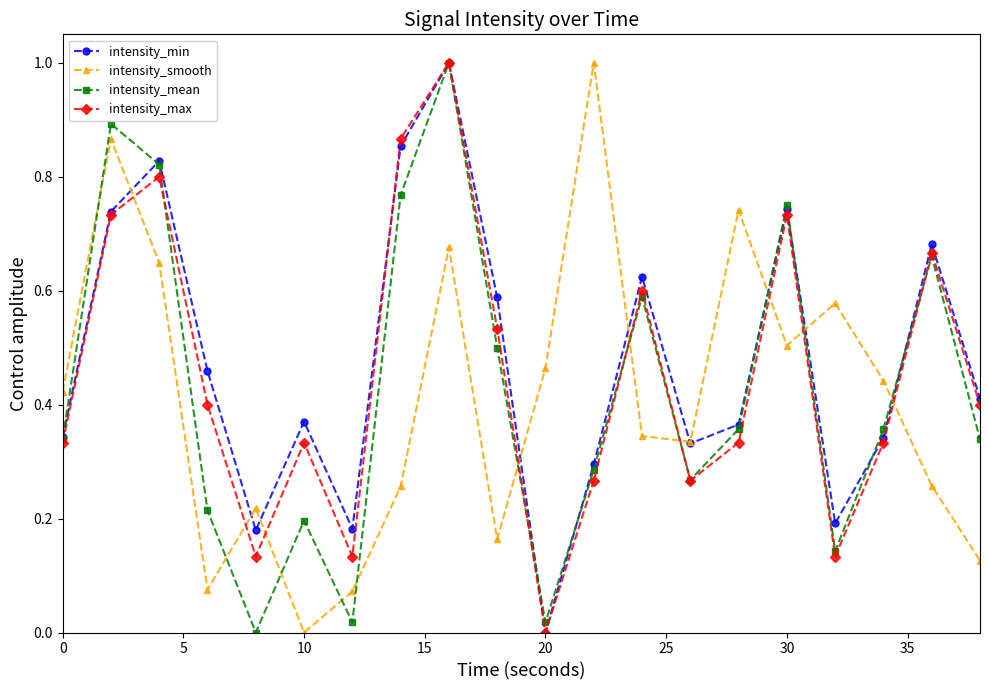

True or false: intensity_mean and intensity_smooth cross at least once.

True